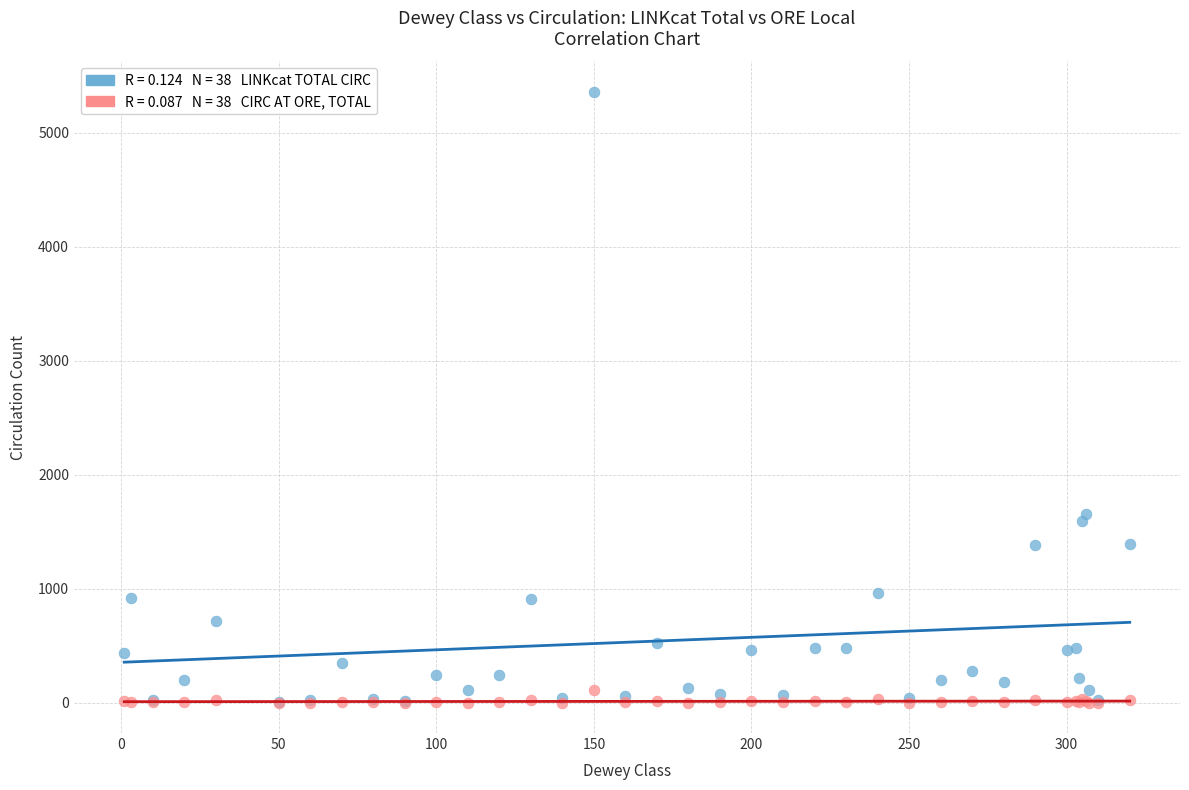

Across all series, what Y value is closest to 2679?

1654